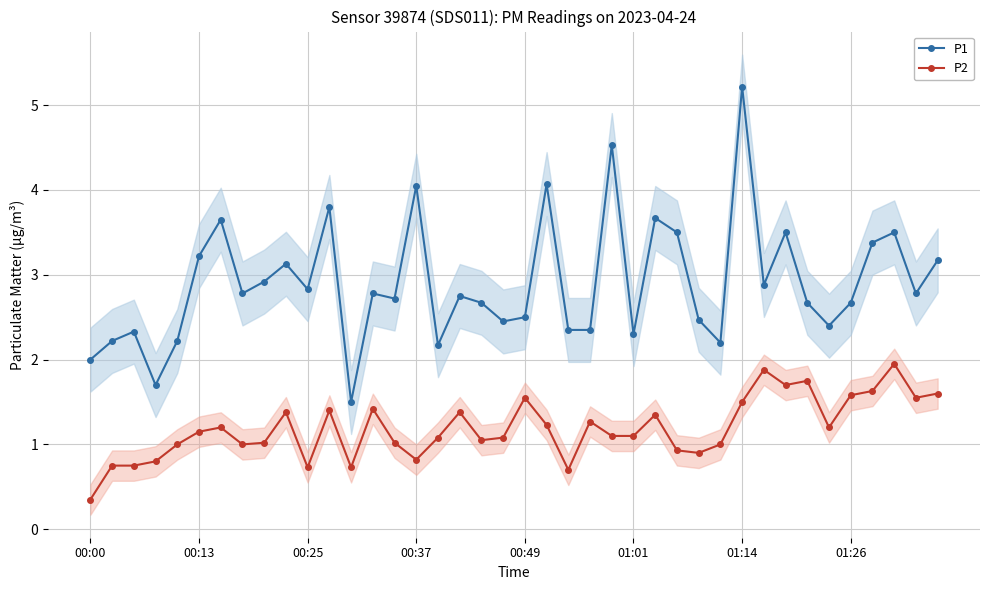

Rank the series by their average value, from lowest to highest.

P2, P1